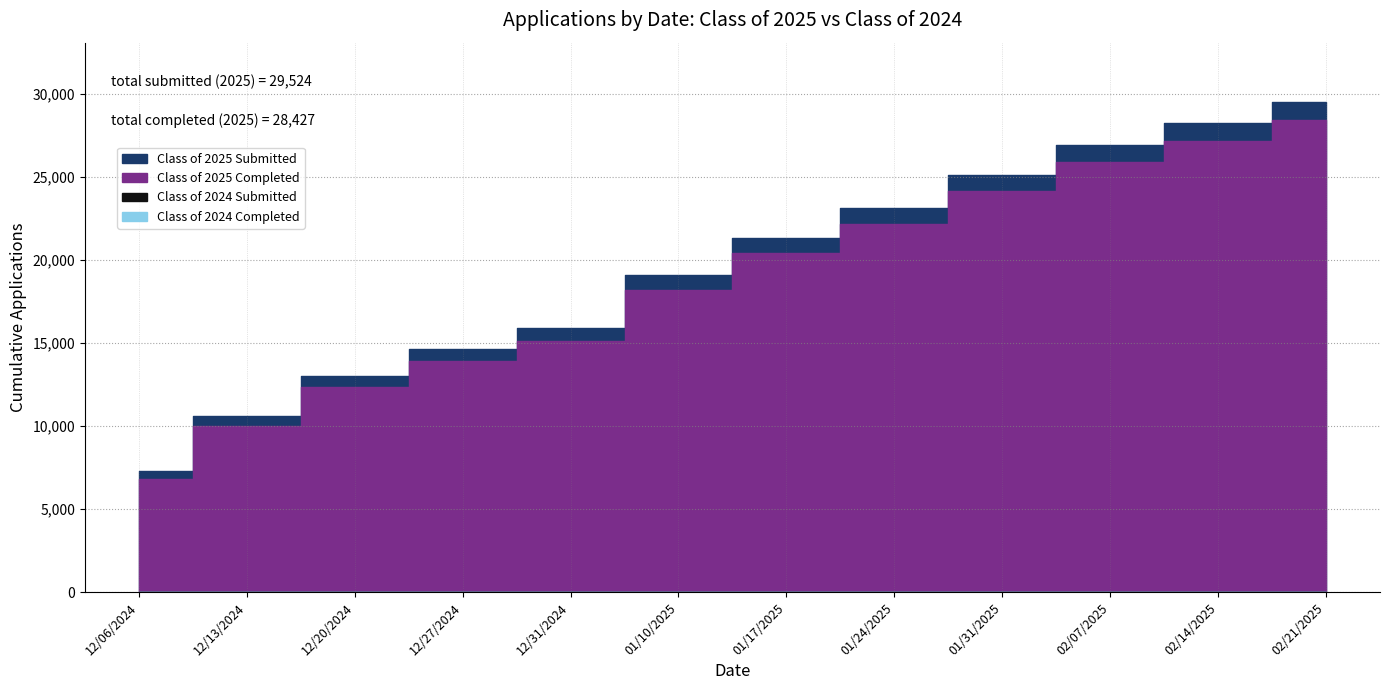

Is the value of Class of 2025 Submitted at 01/10/2025 greater than the value of Class of 2024 Submitted at 12/13/2024?

Yes